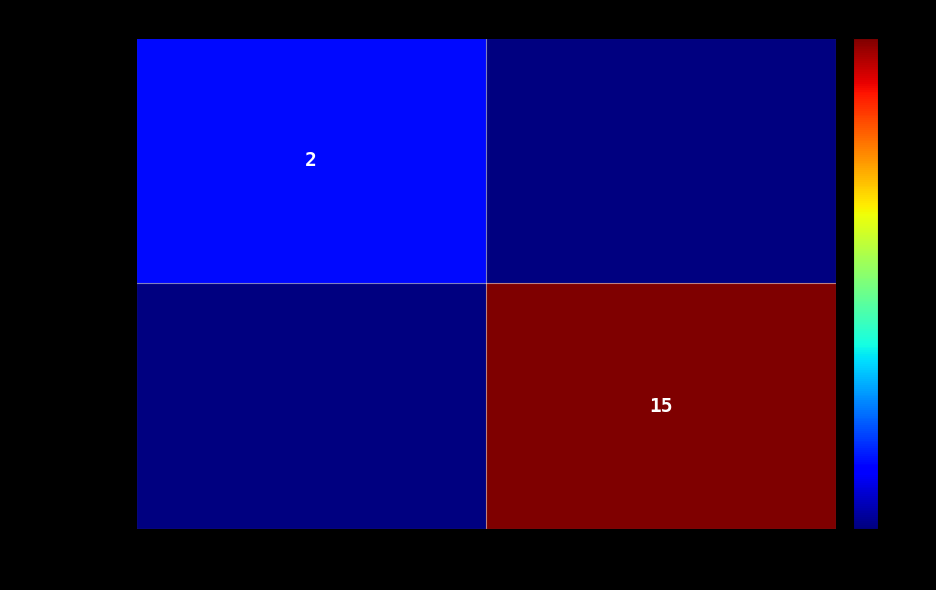

The 9eae63e9... series shows 6 at 1. True or false?

False